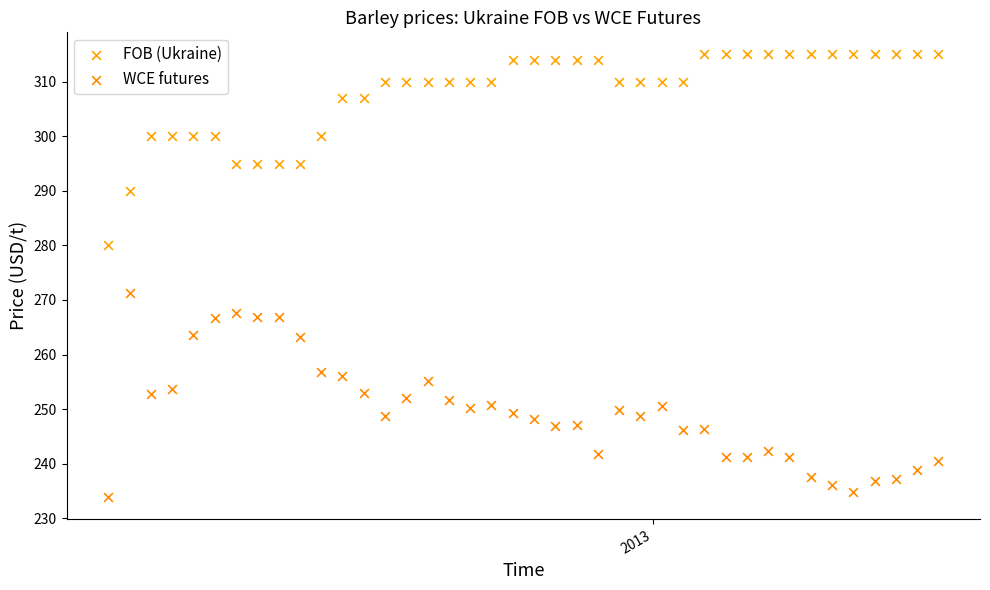

Which series reaches the maximum Y coordinate?

FOB (Ukraine)